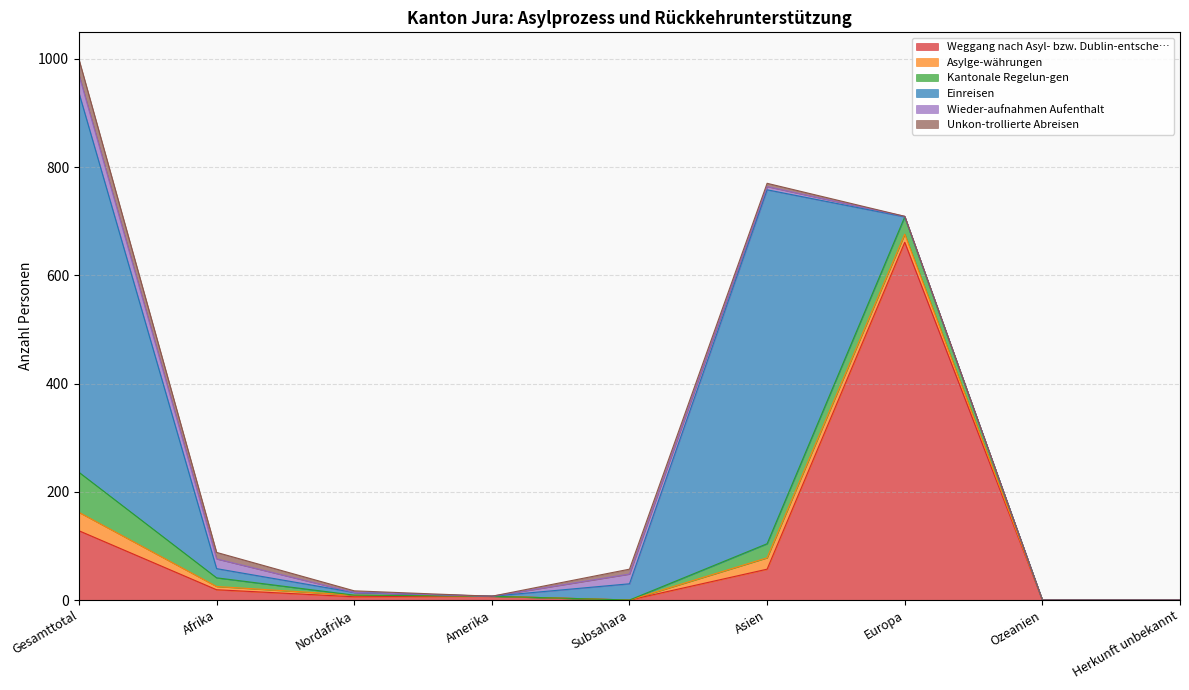

Where does the Asylge-währungen series first go above 3?

Gesamttotal